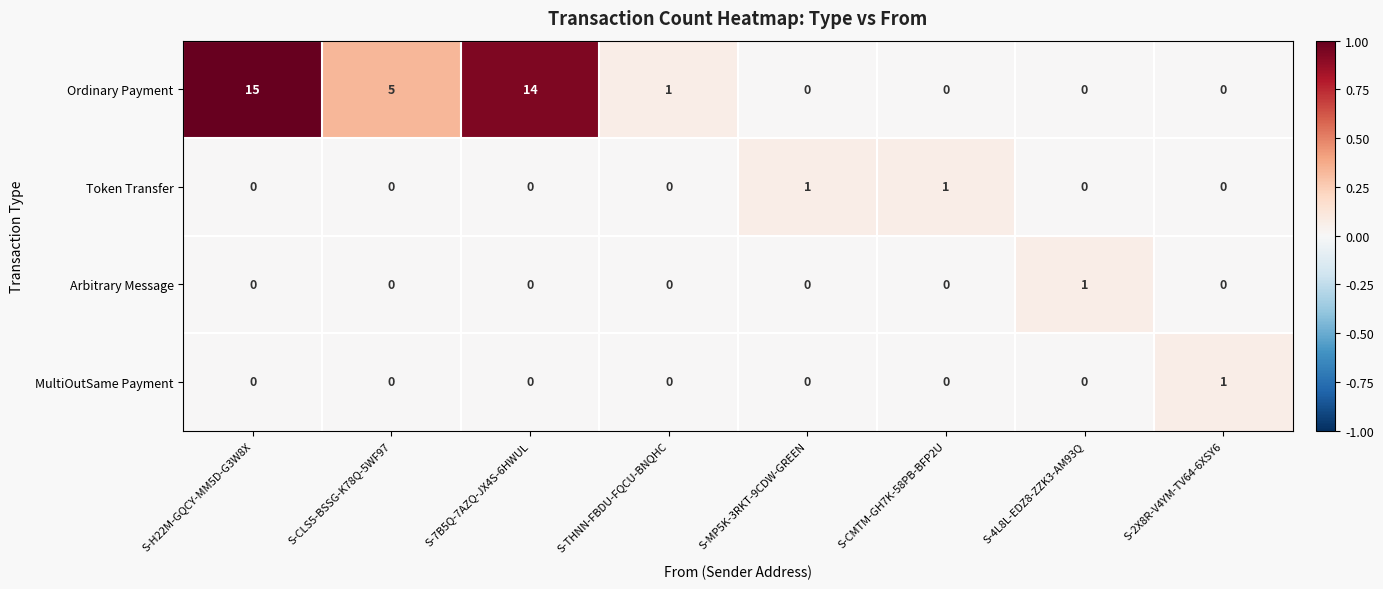

What is the spread (max minus min) of values at S-CMTM-GH7K-58PB-BFP2U?

1